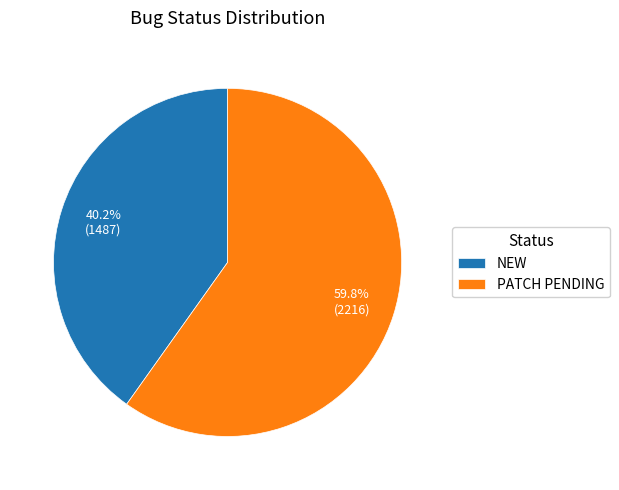

How many segments does this pie chart have?

2